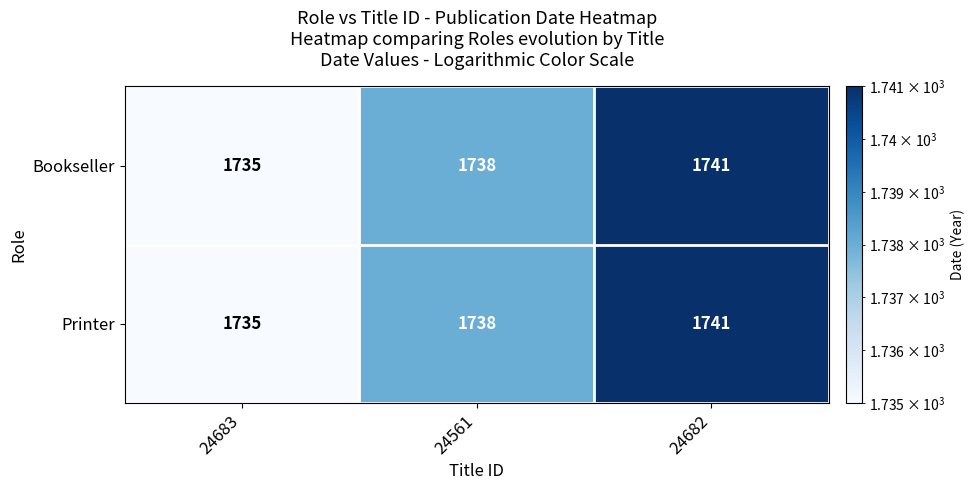

What is the minimum value for Printer?

1735